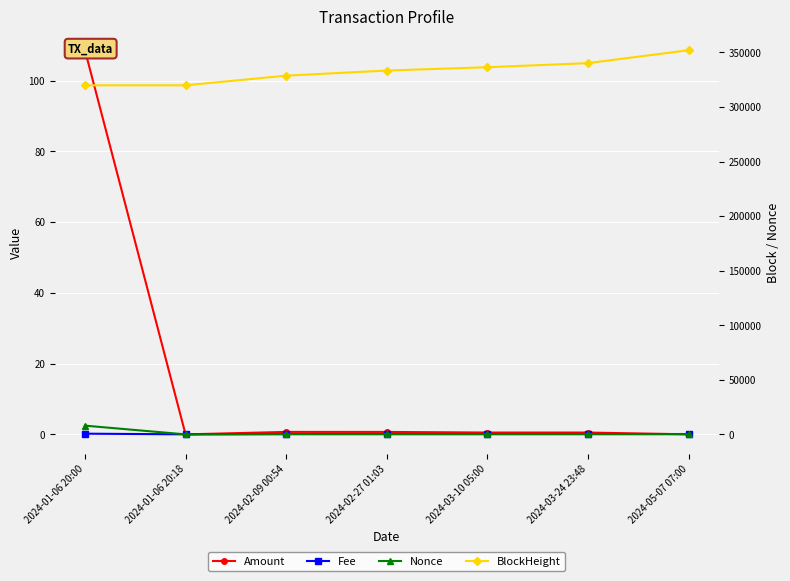

Is it true that Nonce equals 104.1 at 2024-03-10 05:00?

False